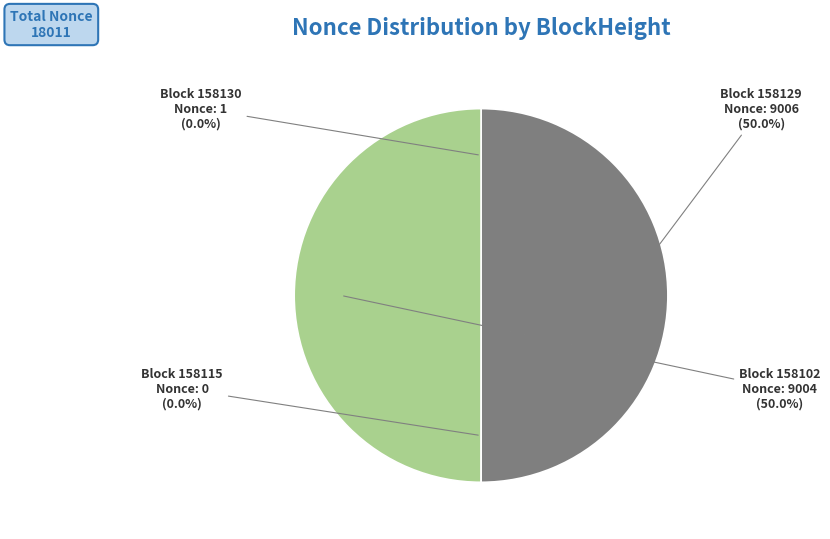

How many segments does this pie chart have?

4